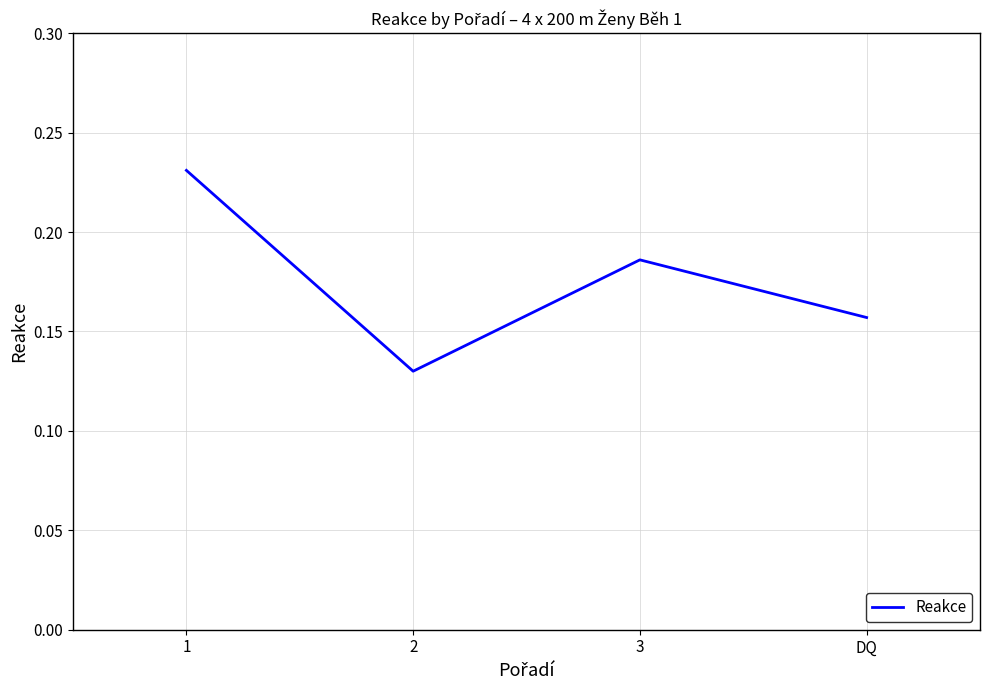

Count the values in the range 0 to 1.

4